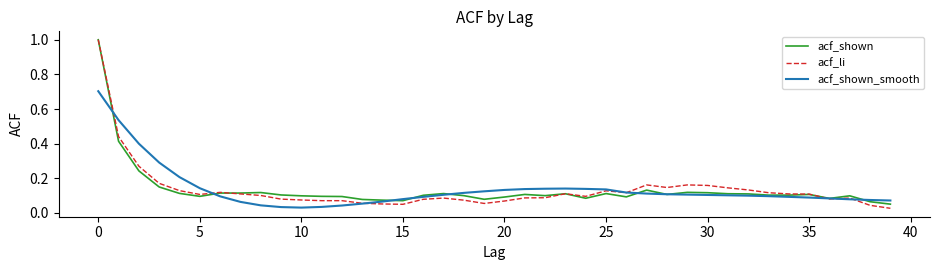

What is the highest value of the acf_shown_smooth series?

0.7